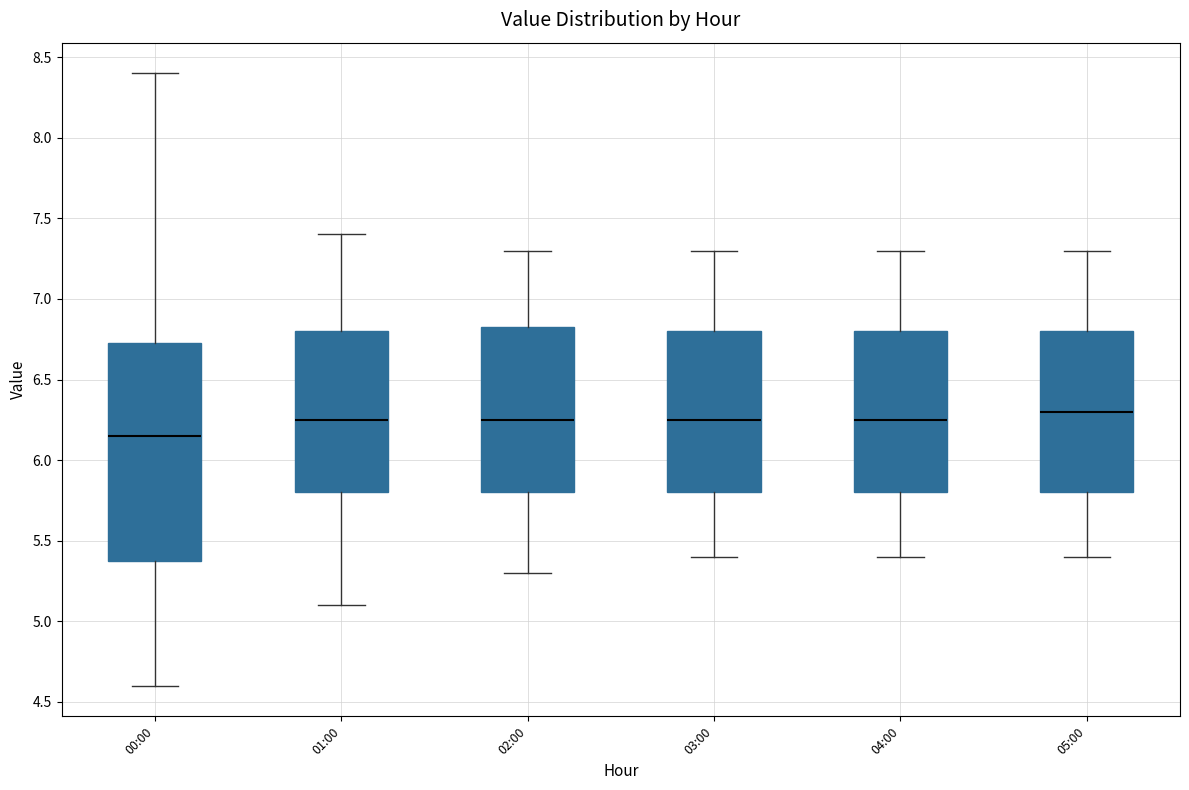

Which box's median line is the lowest?

00:00